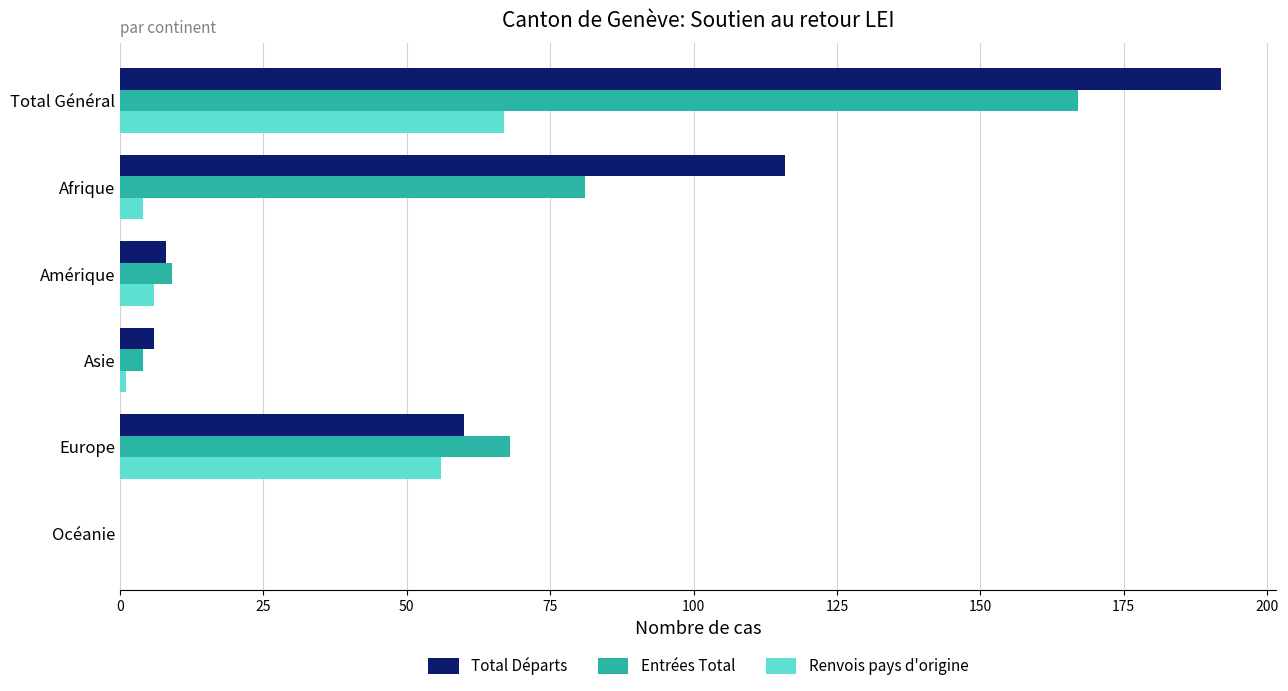

What is the highest value of the Entrées Total series?

167